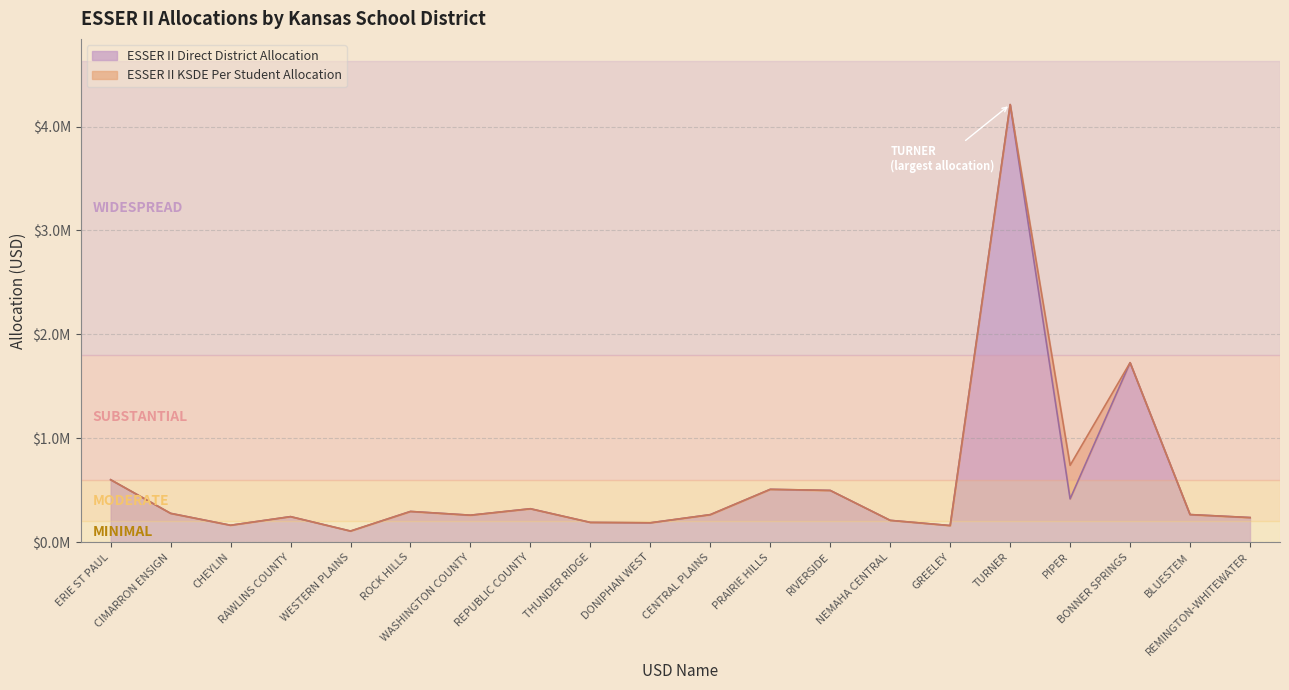

The chart shows a value of 106989 at WESTERN PLAINS. True or false?

True